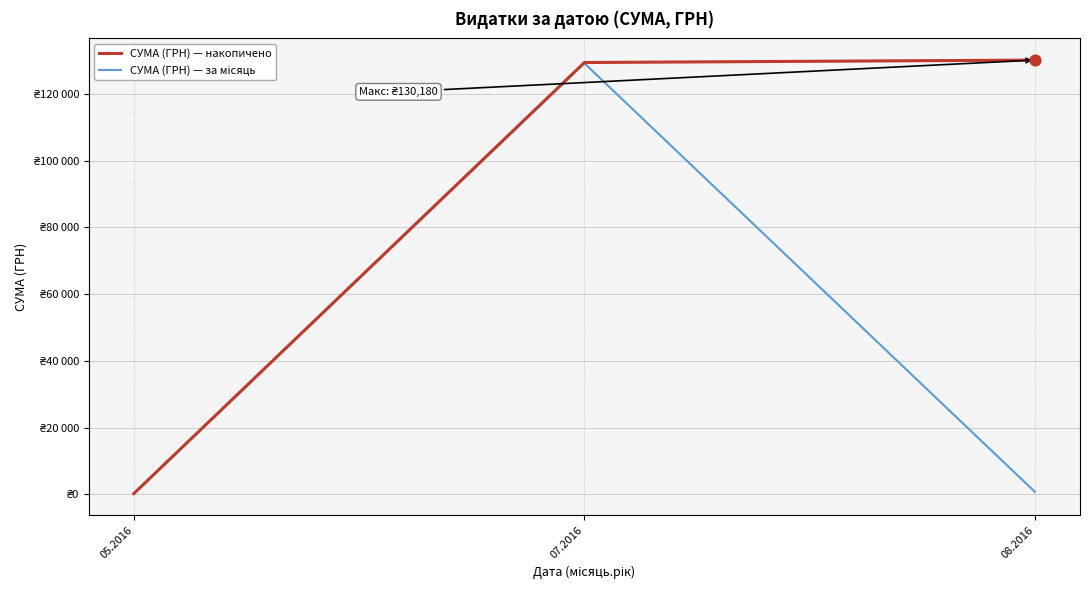

Is the value of СУМА (ГРН) — за місяць at 07.2016 greater than the value of СУМА (ГРН) — накопичено at 08.2016?

No